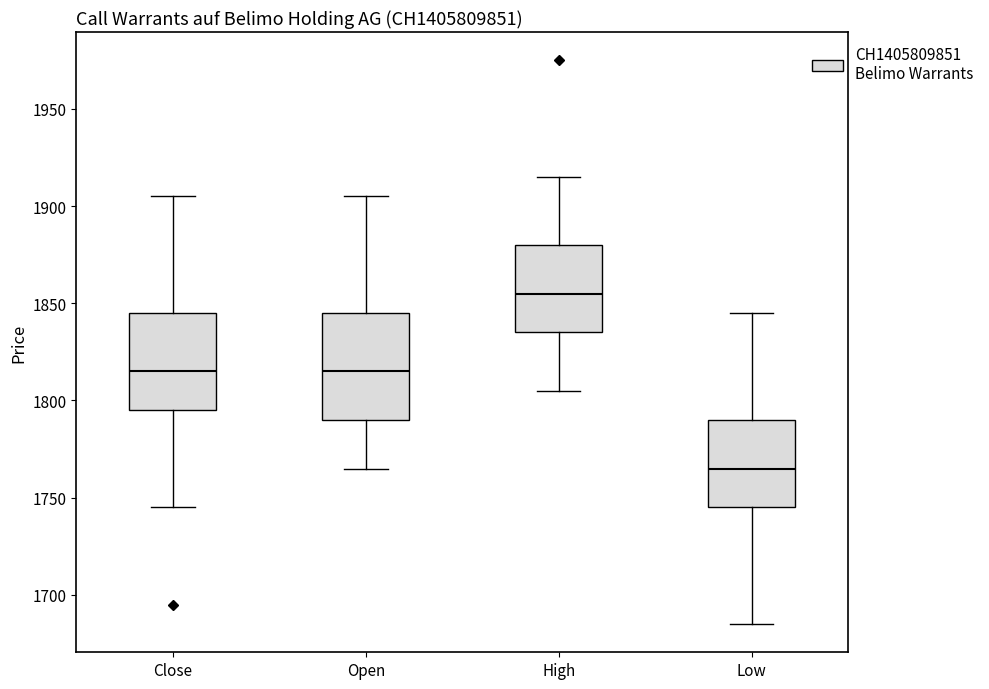

Reading left to right, read every box against the y-axis: the position of its median line, the range the box covers, and the ends of its whiskers. The values are not printed on the chart, so give them approximately, as read against the axis.

Close: median 1815, box 1795 to 1845, whiskers 1745 to 1905
Open: median 1815, box 1790 to 1845, whiskers 1765 to 1905
High: median 1855, box 1835 to 1880, whiskers 1805 to 1915
Low: median 1765, box 1745 to 1790, whiskers 1685 to 1845